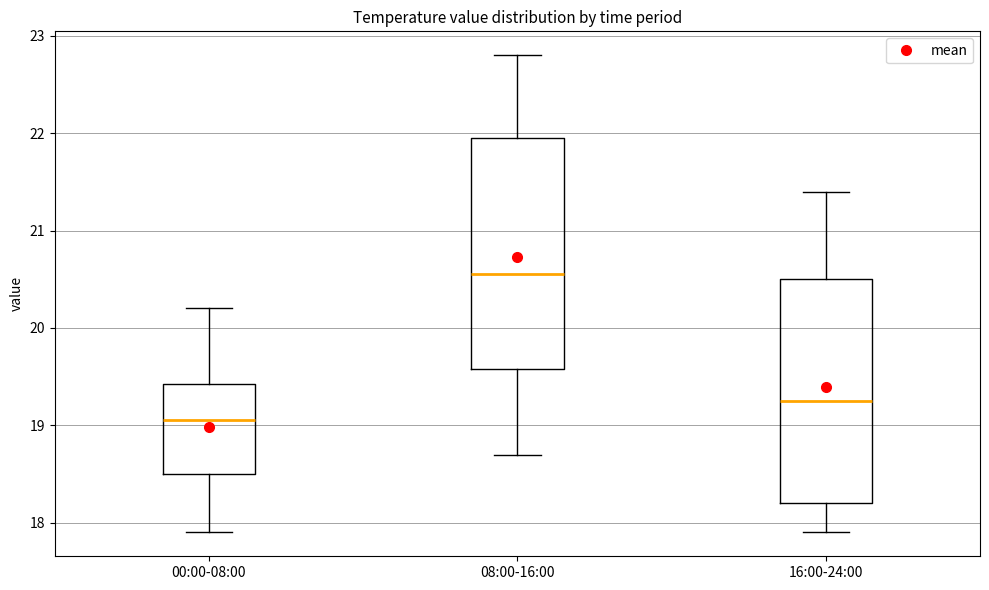

Where does the median line of the box for 16:00-24:00 sit on the y-axis? The values are not printed on the chart, so give them approximately, as read against the axis.

19.3